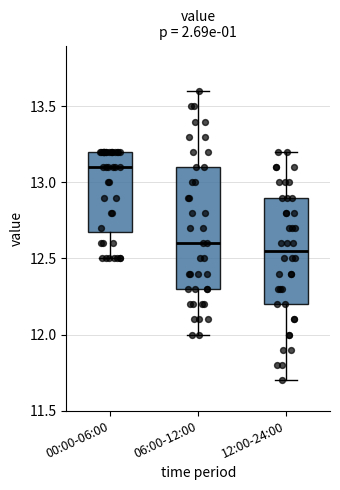

Reading left to right, transcribe this box plot: for each box, give where its median line is, the range the box spans, and where its two whiskers end, as read against the y-axis. The values are not printed on the chart, so give them approximately, as read against the axis.

00:00-06:00: median 13.10, box 12.70 to 13.20, whiskers 12.50 to 13.20
06:00-12:00: median 12.60, box 12.30 to 13.10, whiskers 12.00 to 13.60
12:00-24:00: median 12.55, box 12.20 to 12.90, whiskers 11.70 to 13.20